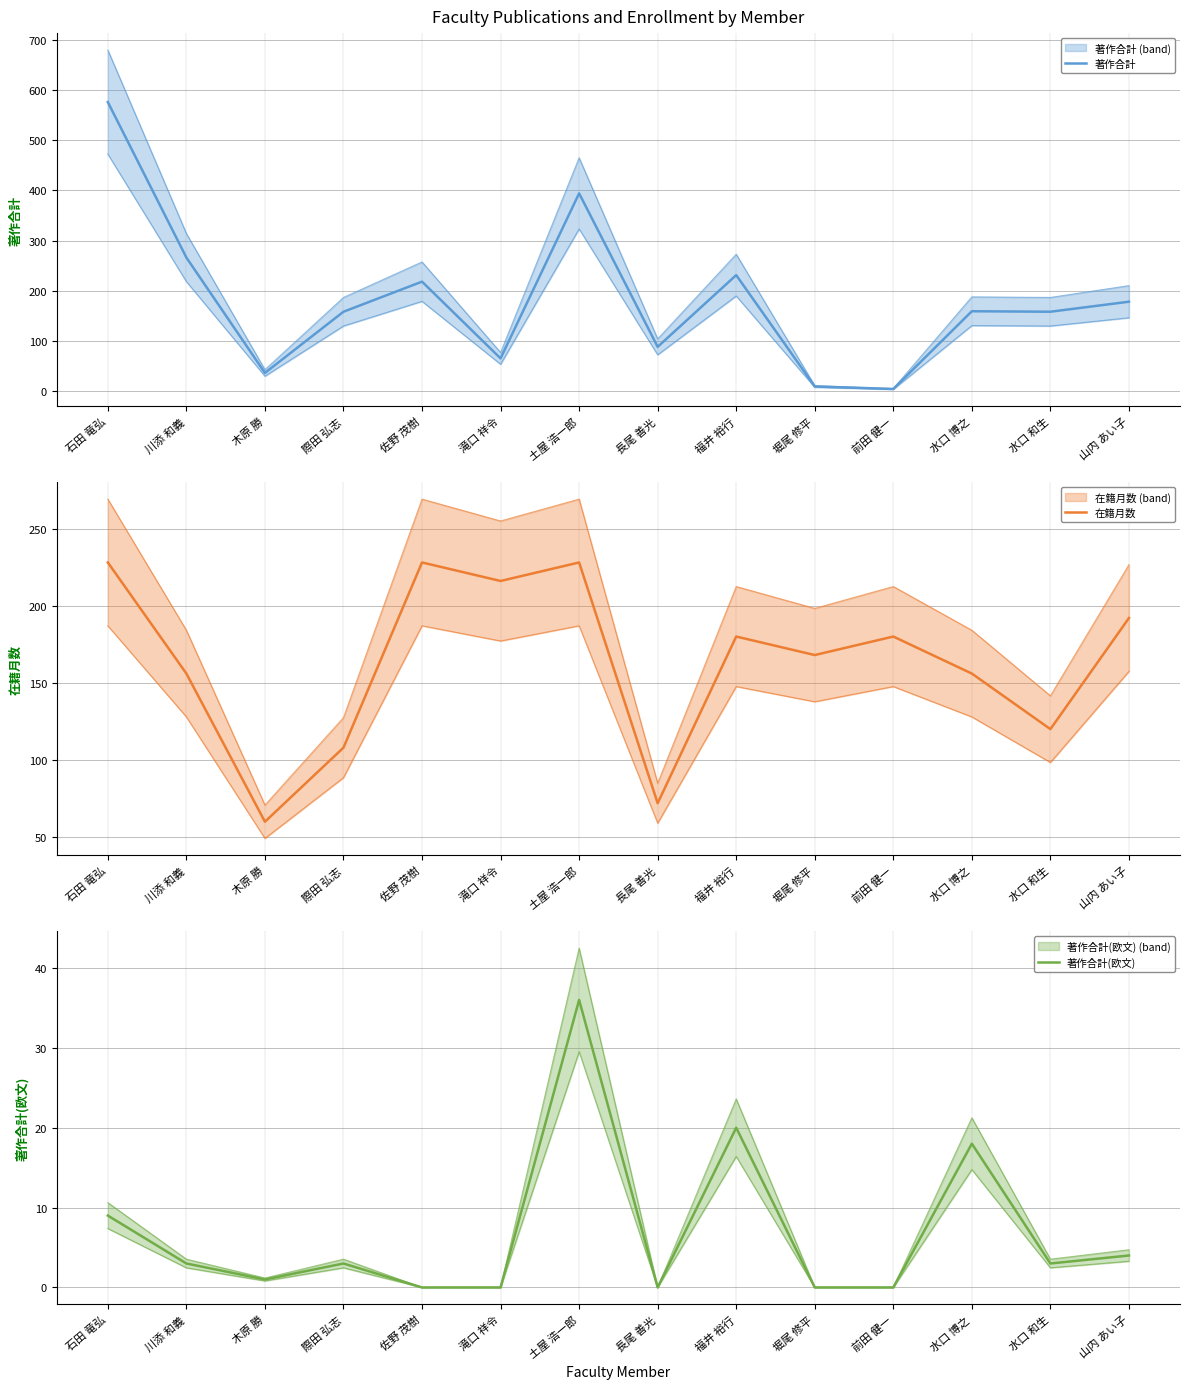

Reading left to right, what are all the values shown in this chart?

著作合計: 576	266	36	158	218	65	394	88	231	9	4	159	158	178
在籍月数: 228	156	60	108	228	216	228	72	180	168	180	156	120	192
著作合計(欧文): 9	3	1	3	0	0	36	0	20	0	0	18	3	4